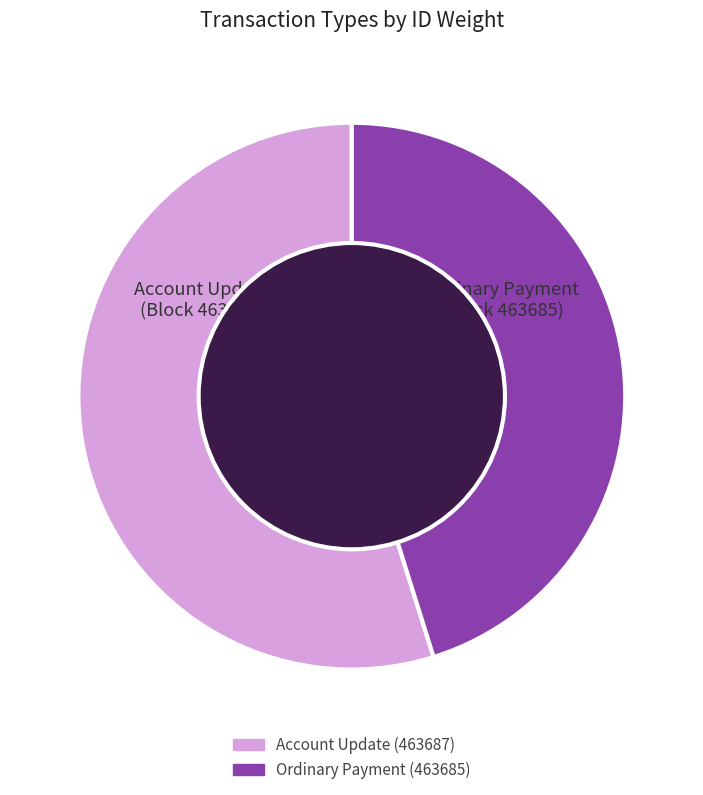

Is it true that Ordinary Payment (463685) is 37% of the pie?

False